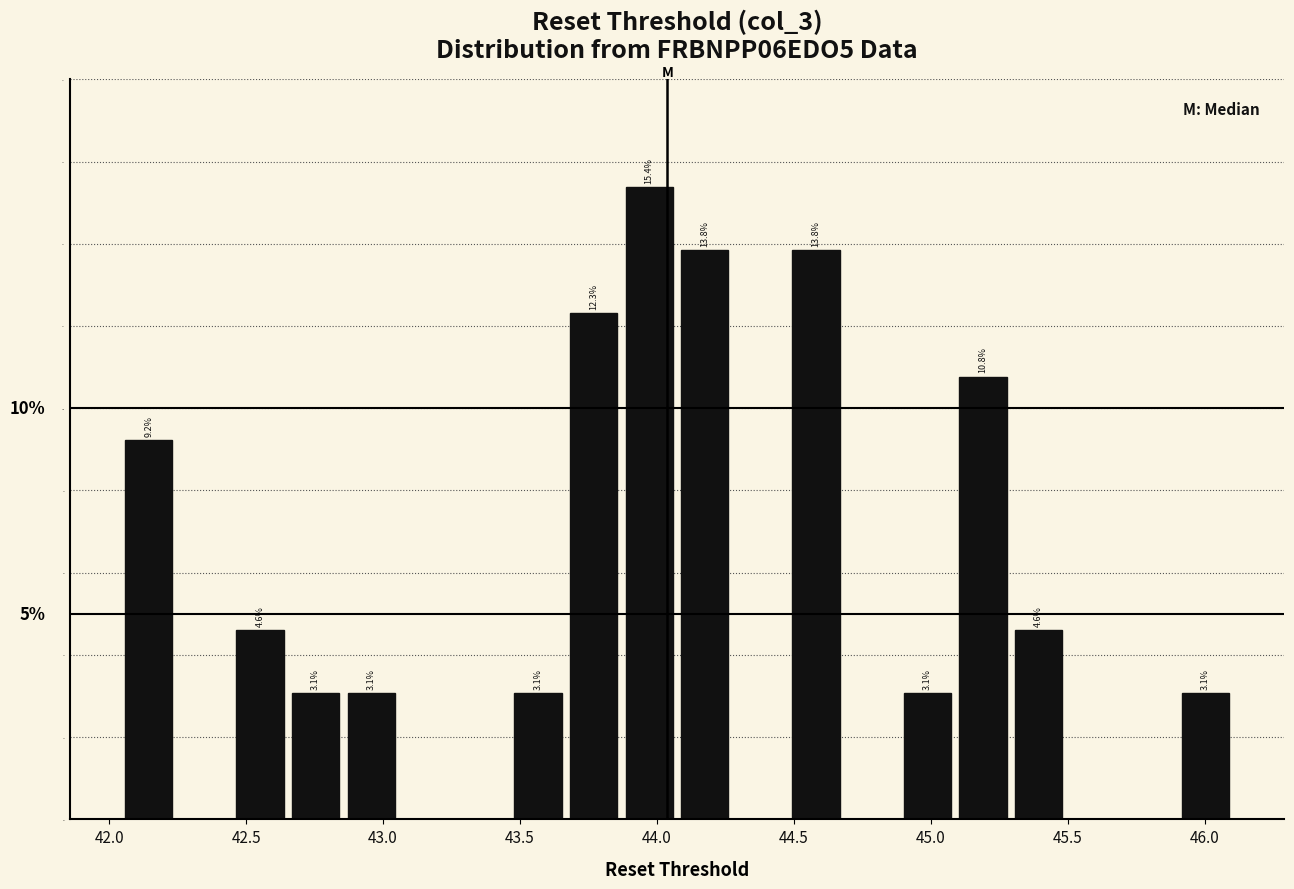

Over which range of the x-axis is the bar tallest?

43.85 to 44.05